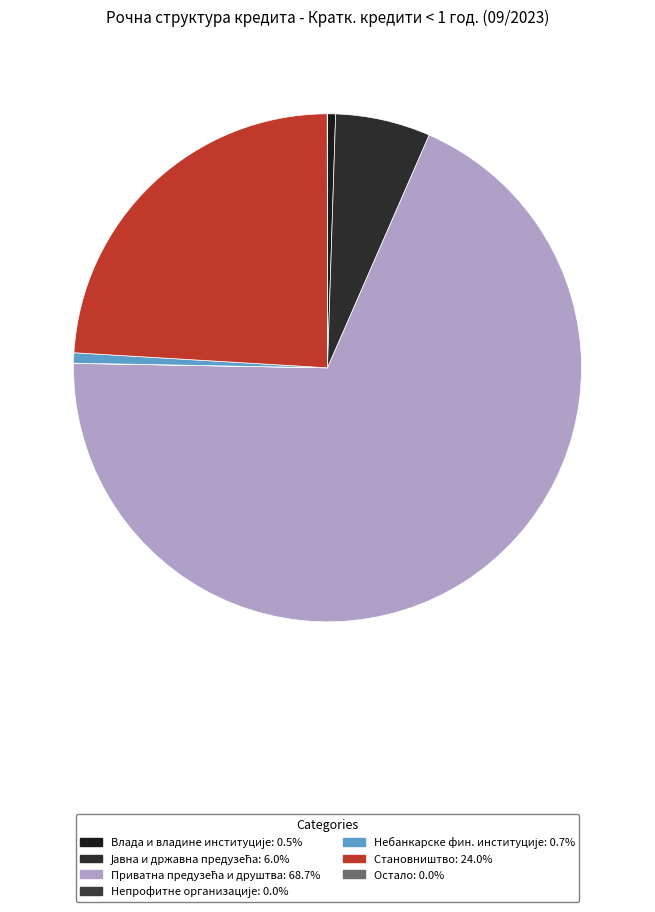

The Јавна и државна предузећа slice represents 6% of the pie. True or false?

True